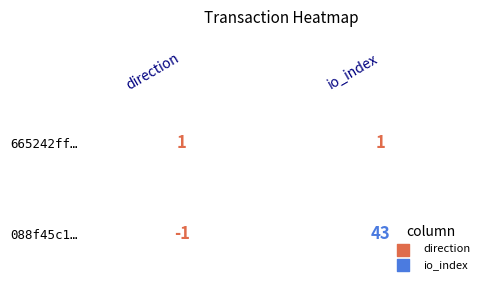

What is the sum of the 088f45c13a5e2b7a72a0cb86bbc753c6efea502 values at 1 and 0?

42